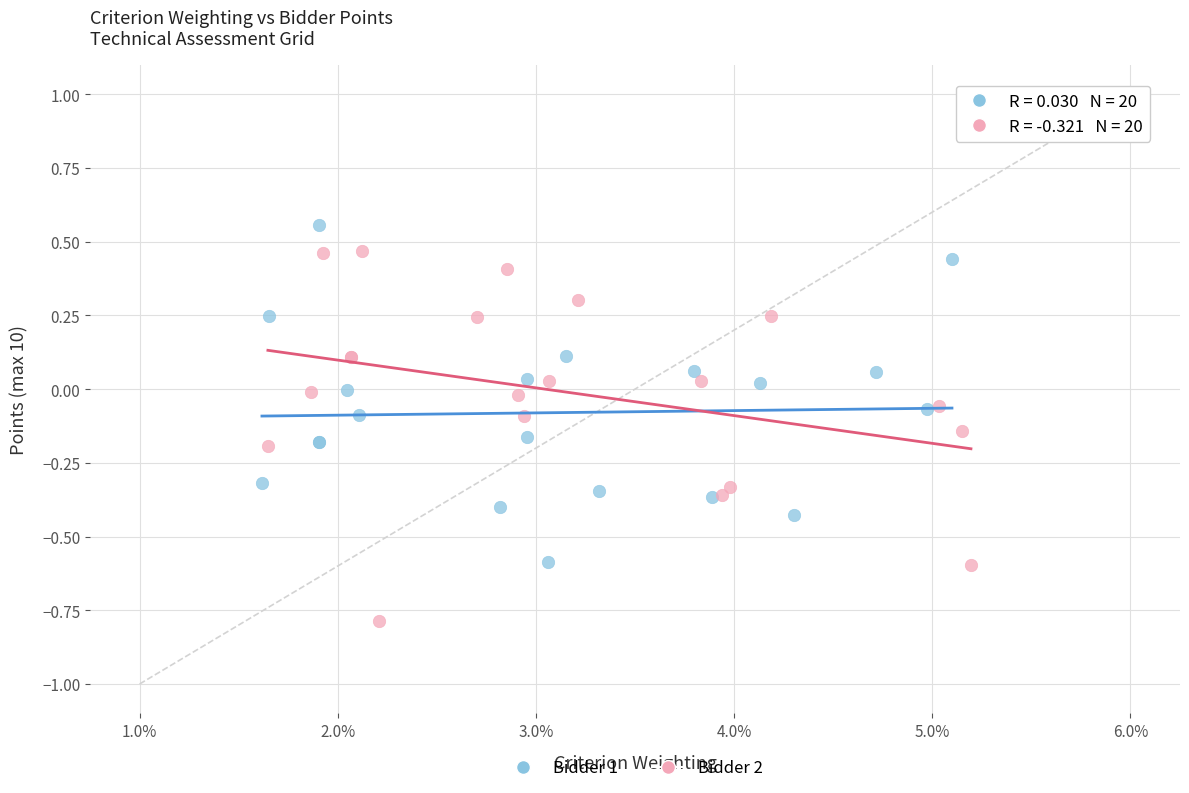

What are all the series names shown in the legend?

Bidder 1, Bidder 2